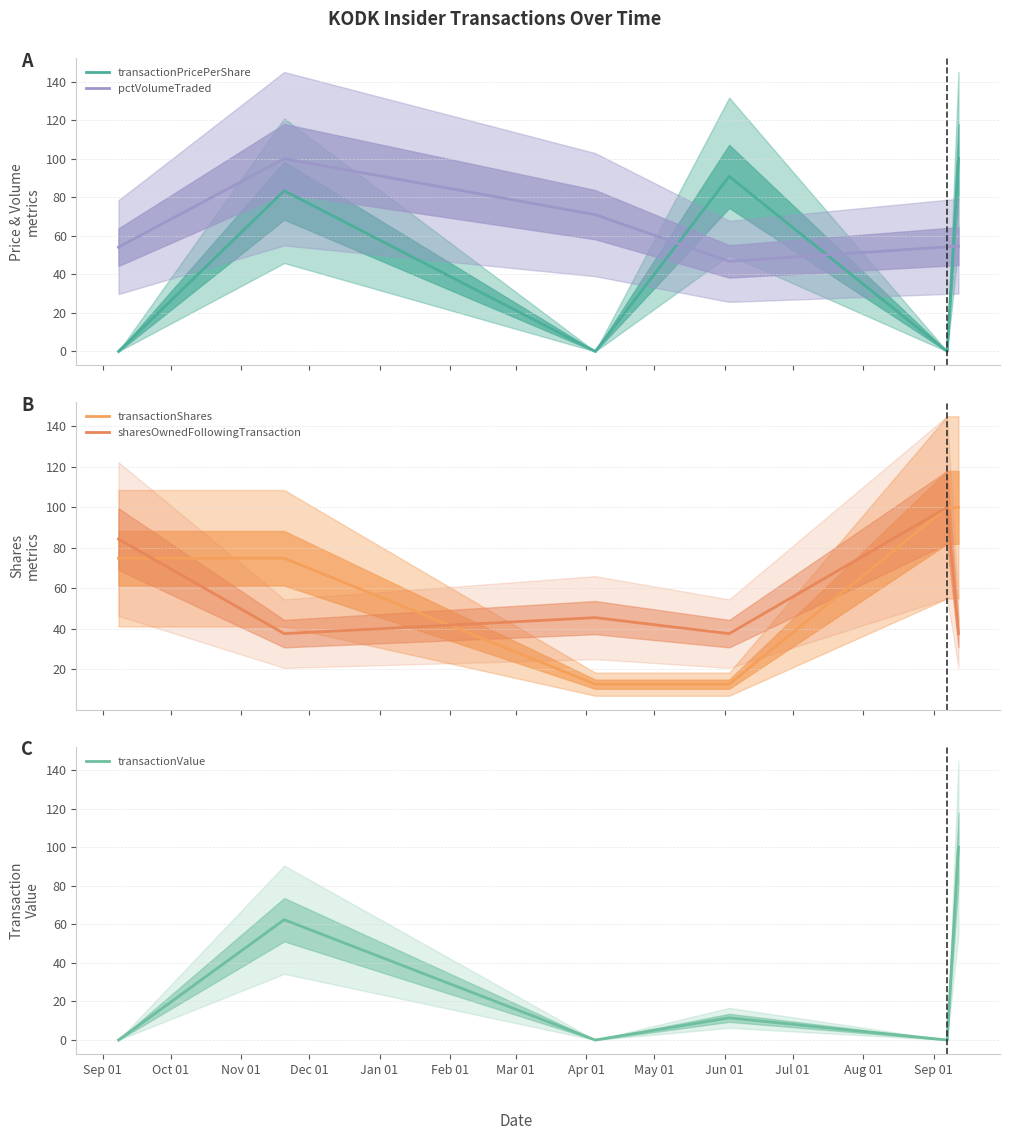

What is the highest value of the transactionValue series?

100.0